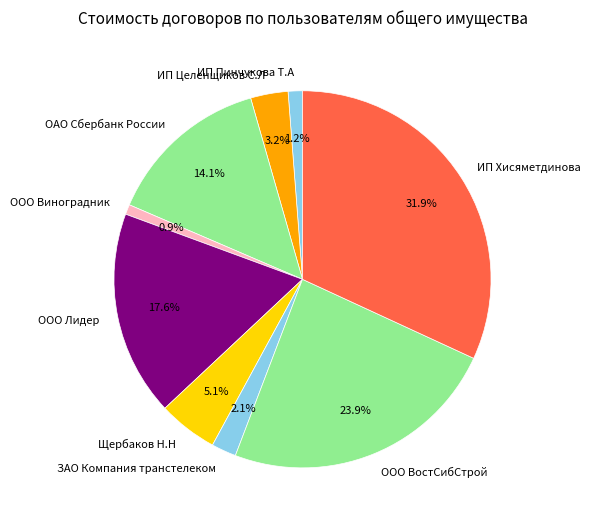

What is the largest slice in the pie chart?

ИП Хисяметдинова